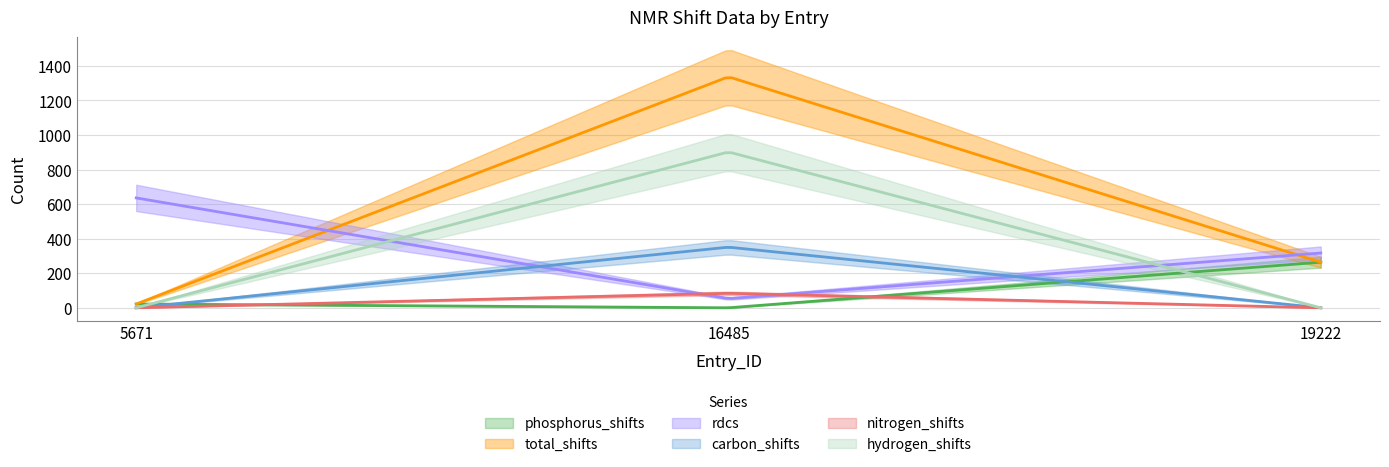

The value of phosphorus_shifts at 5671 is 22. True or false?

True